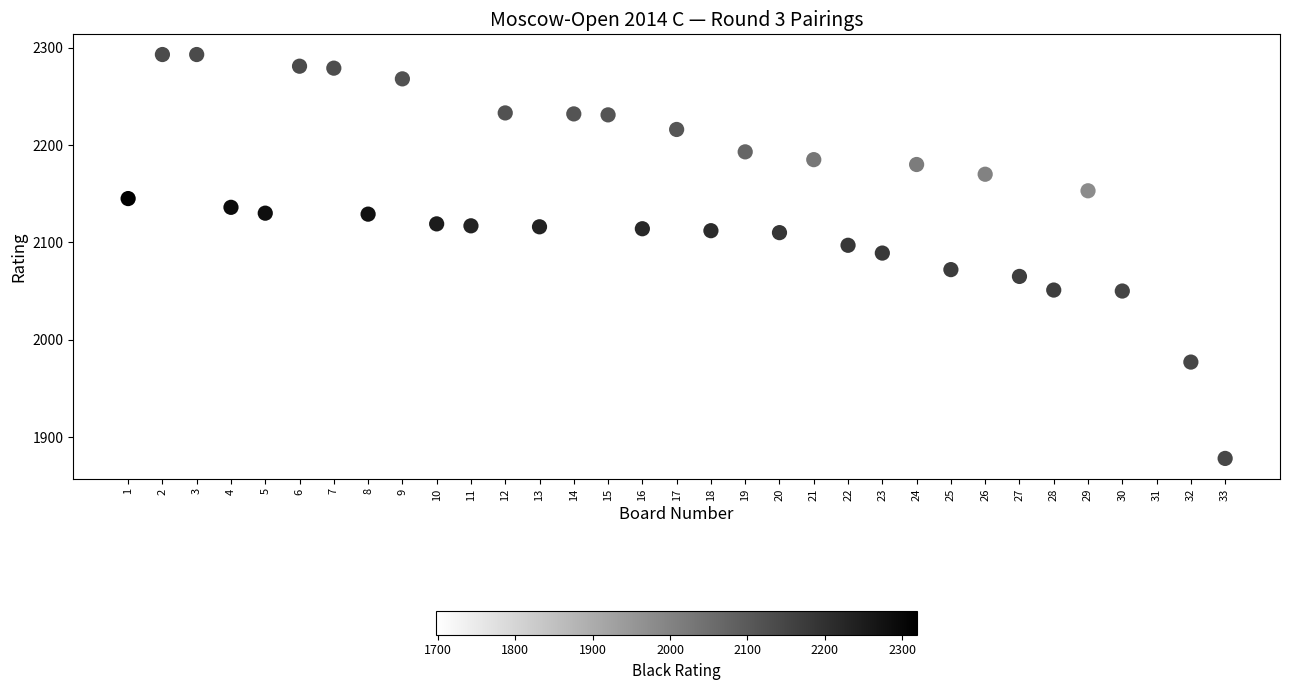

What is the range of Y values (max minus min)?

415